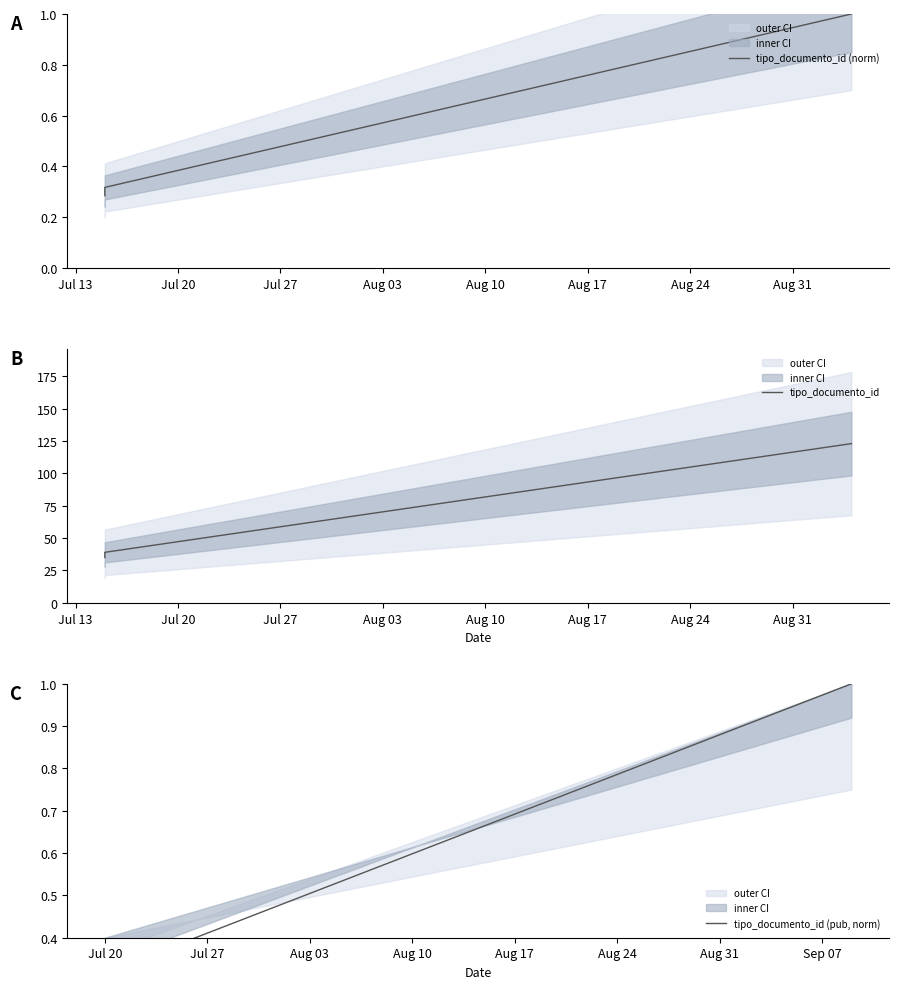

Reading right to left, what are all the values shown in this chart?

tipo_documento_id (norm): 1.0	0.3	0.3	0.3	0.3	0.3
tipo_documento_id: 123.0	39.0	38.0	37.0	36.0	35.0
tipo_documento_id (pub, norm): 1.0	0.3	0.3	0.3	0.3	0.3